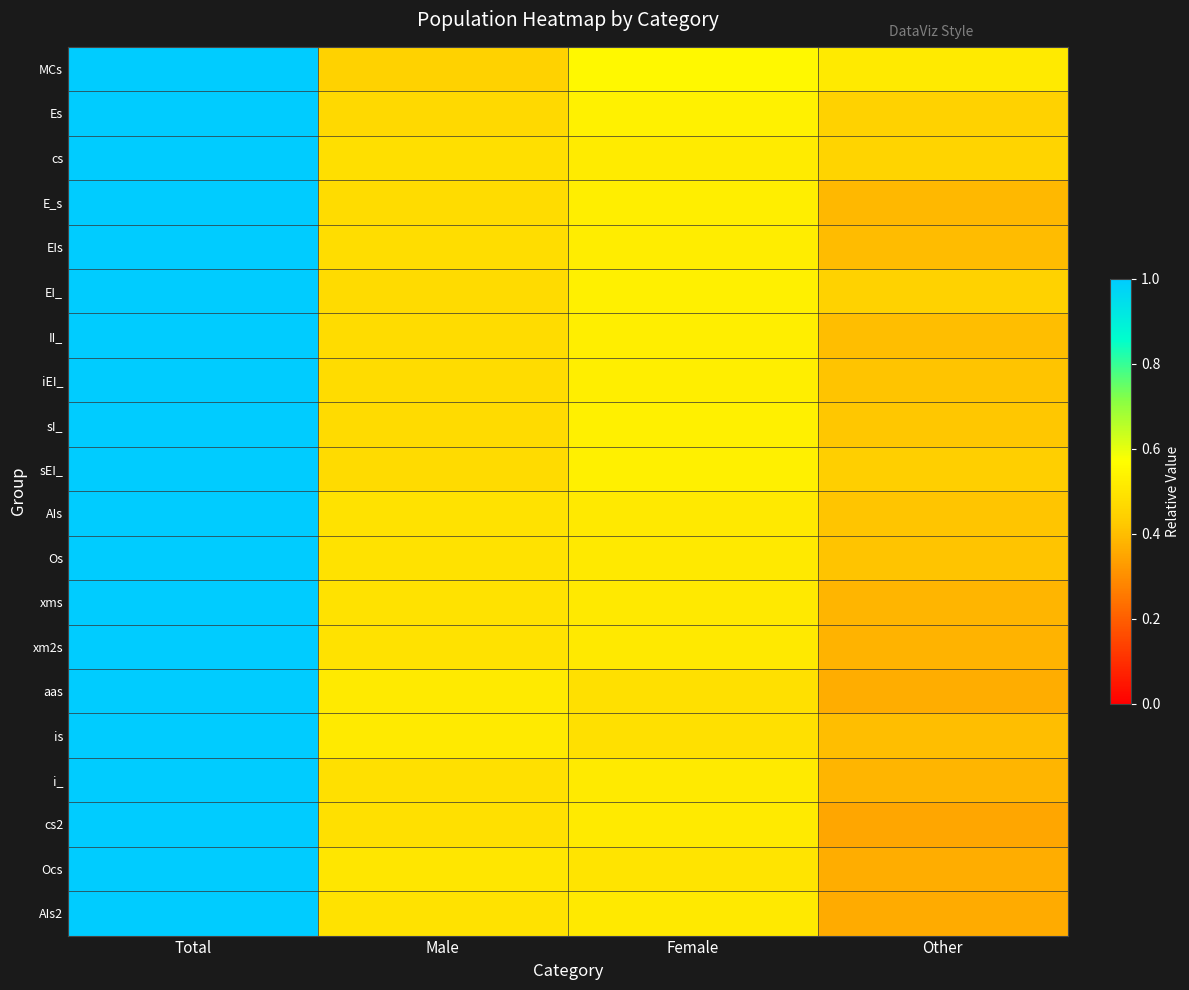

At how many categories does at least one series exceed 0?

4